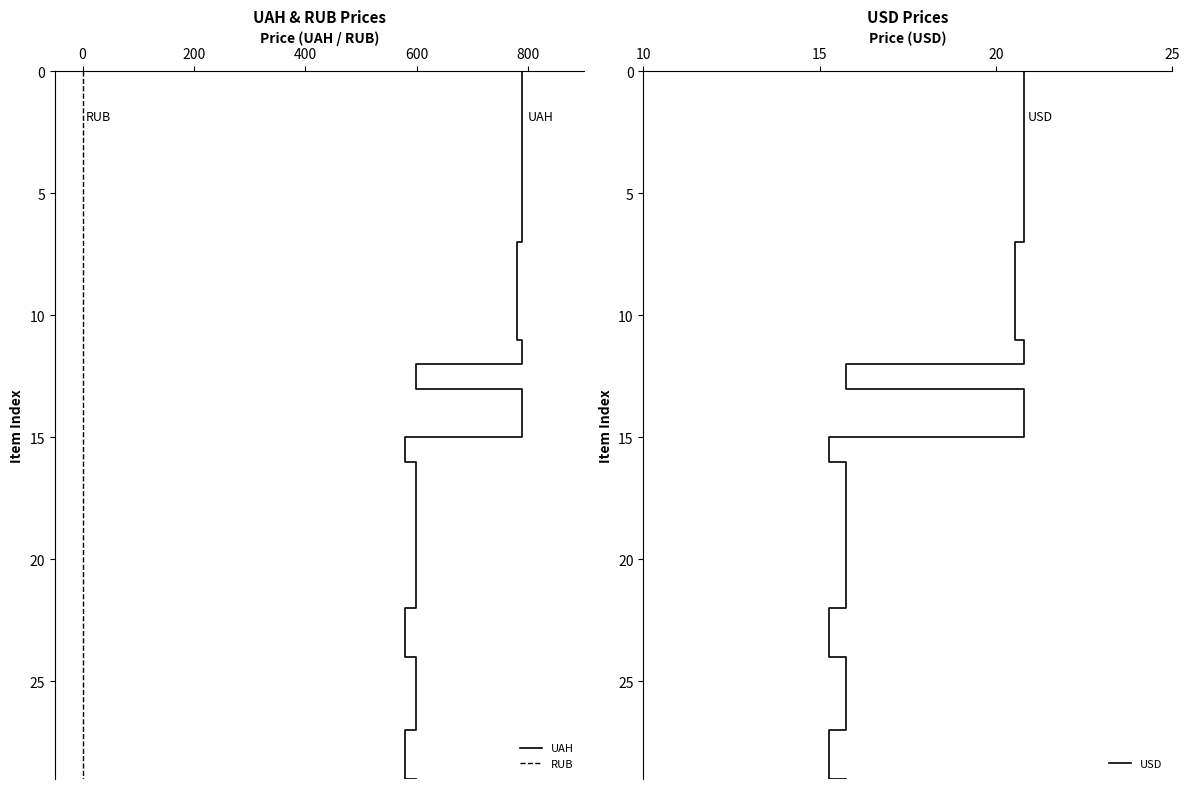

Is the value of USD at 29 greater than the value of RUB at 600?

Yes